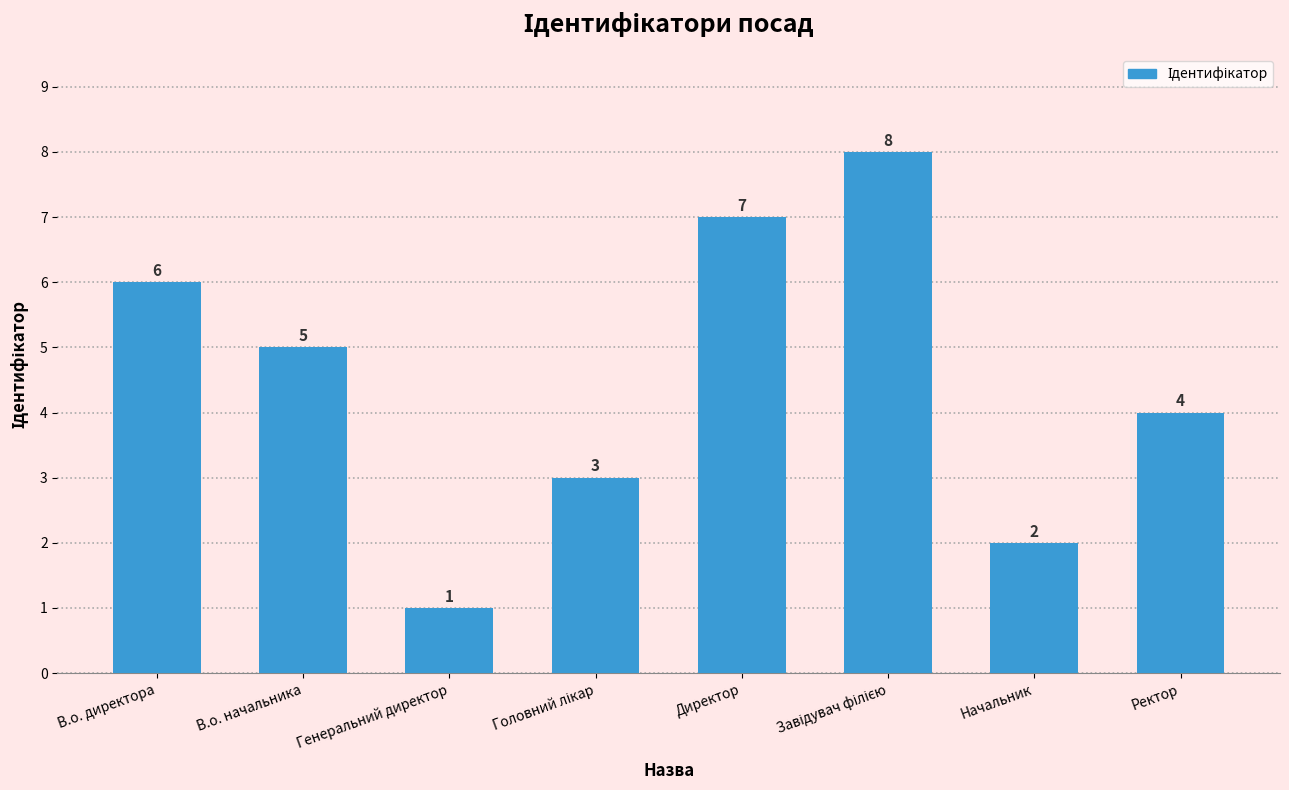

What is the difference between the second highest and second lowest values?

5